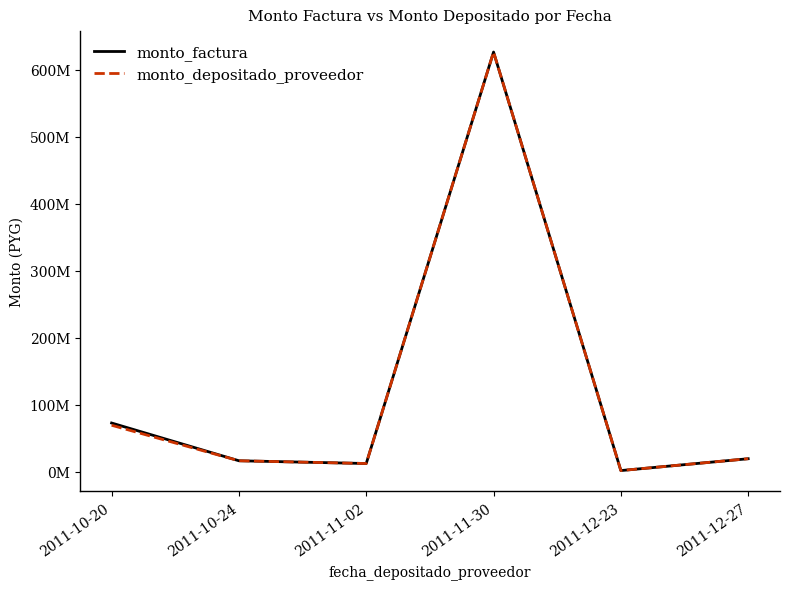

What value does the monto_depositado_proveedor series have at 2011-10-20?

69172791